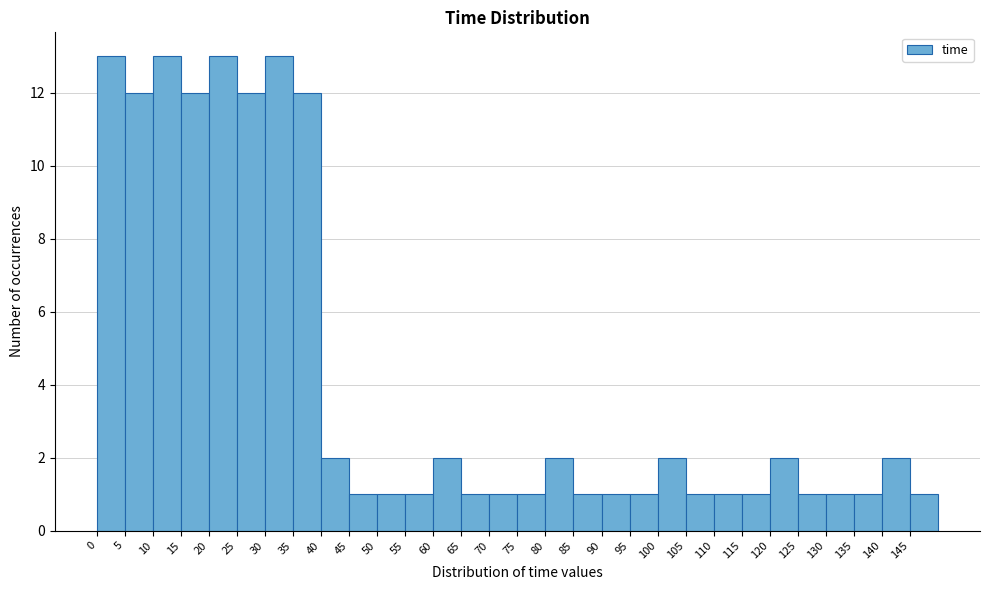

What is the height of the bar covering 65 to 70 on the x-axis? The values are not printed on the chart, so give them approximately, as read against the axis.

1